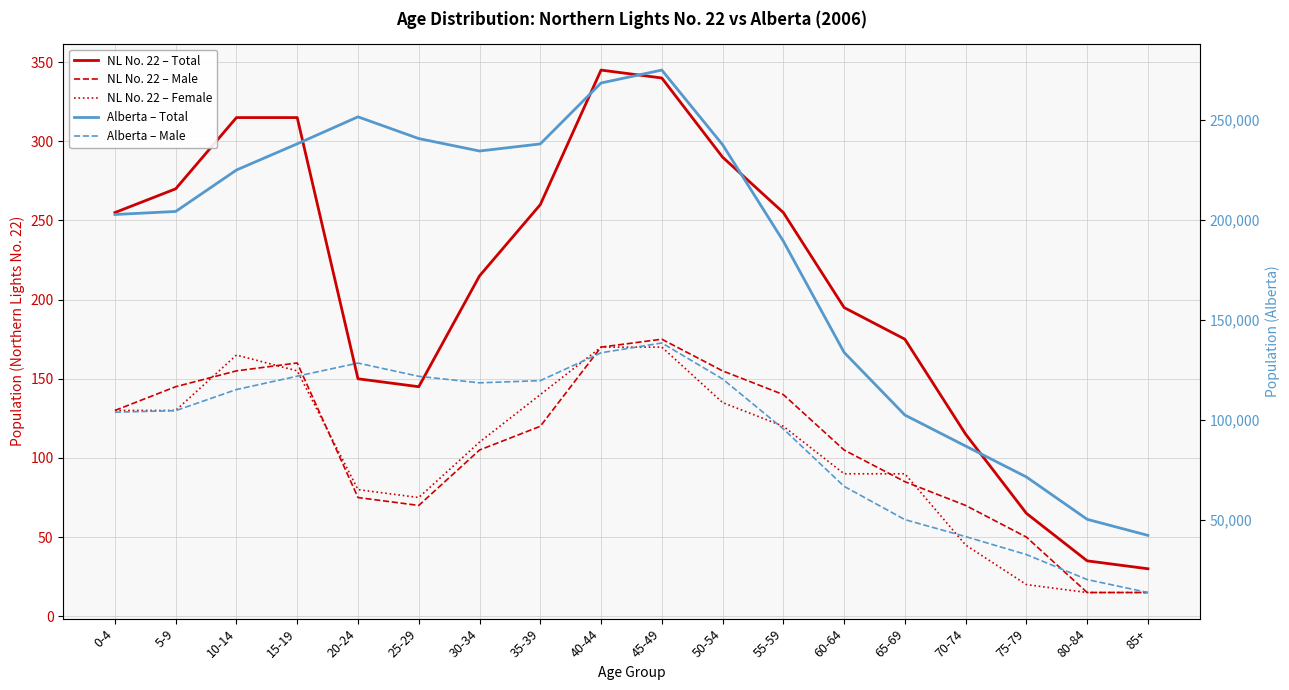

What is the difference between the highest and lowest values at 45-49?

274565